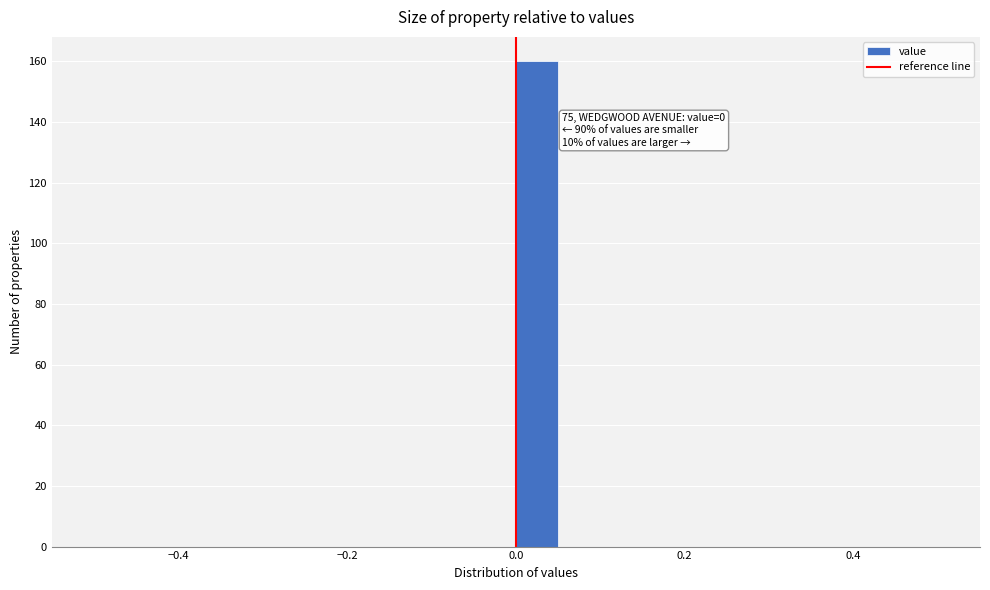

Read against the x-axis, roughly where is the centre of the tallest bar?

0.02